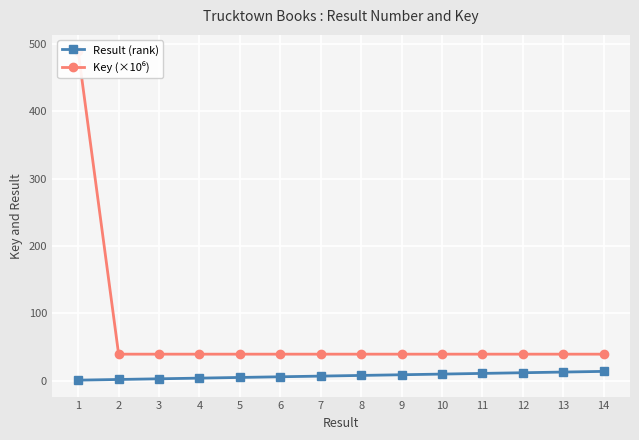

What are all the series names shown in the legend?

Result (rank), Key (×10⁶)